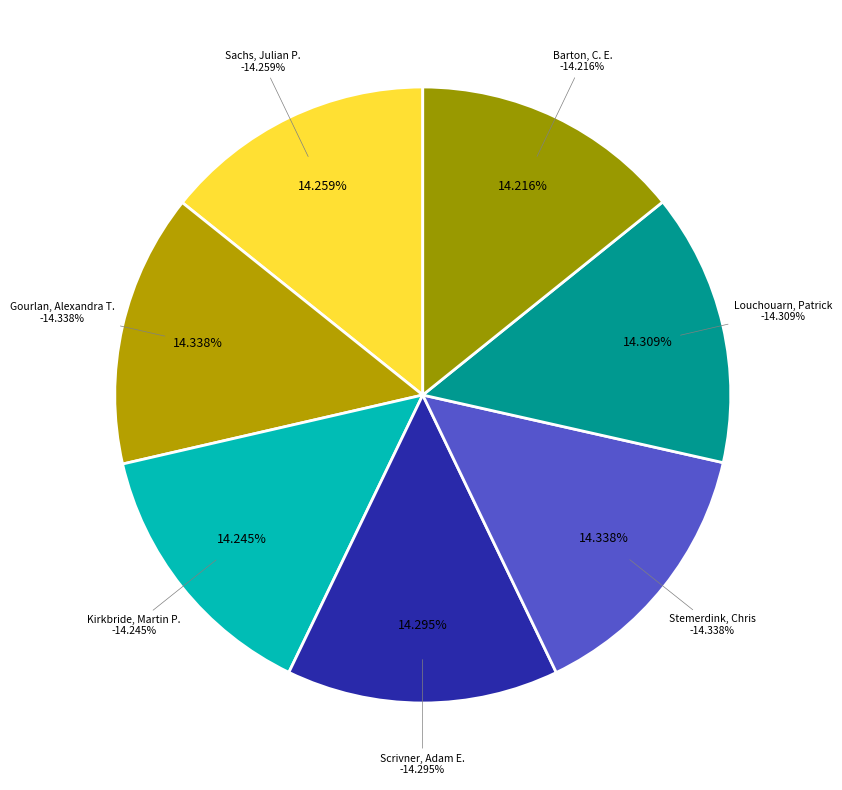

Rank the categories by value from lowest to highest.

Barton, C. E.; Omarzai, S. K. et al., Kirkbride, Martin P.; Matthews, David, Sachs, Julian P.; Repeta, Daniel J., Scrivner, Adam E.; Vance, Derek et al., Louchouarn, Patrick; Naehr, Thomas H. et al., Gourlan, Alexandra T.; Meynadier, Laure, Stemerdink, Chris; Maddy, Darrel et al.